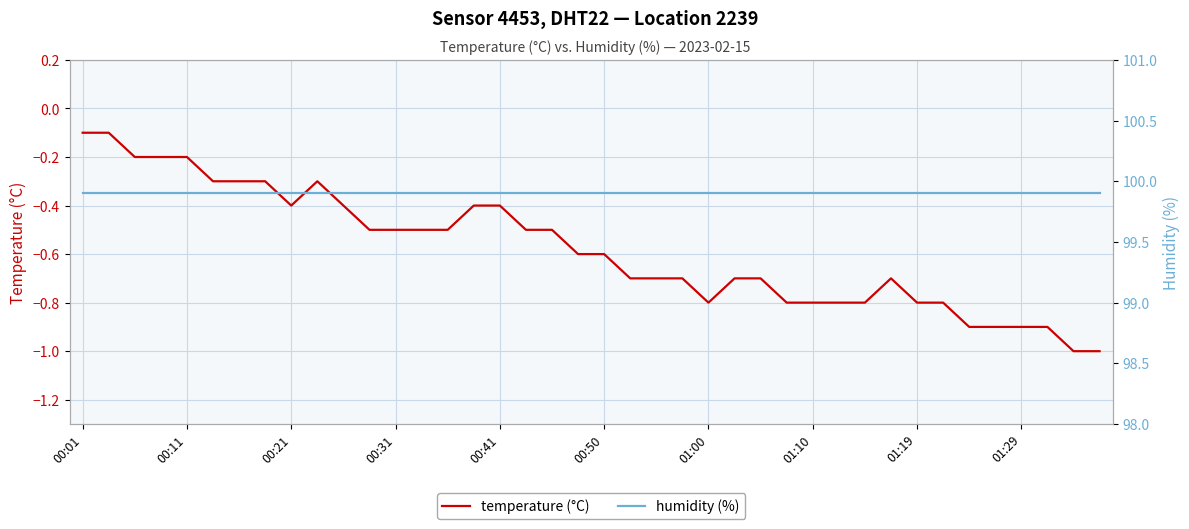

The value of humidity (%) at 17 is 178.6. True or false?

False